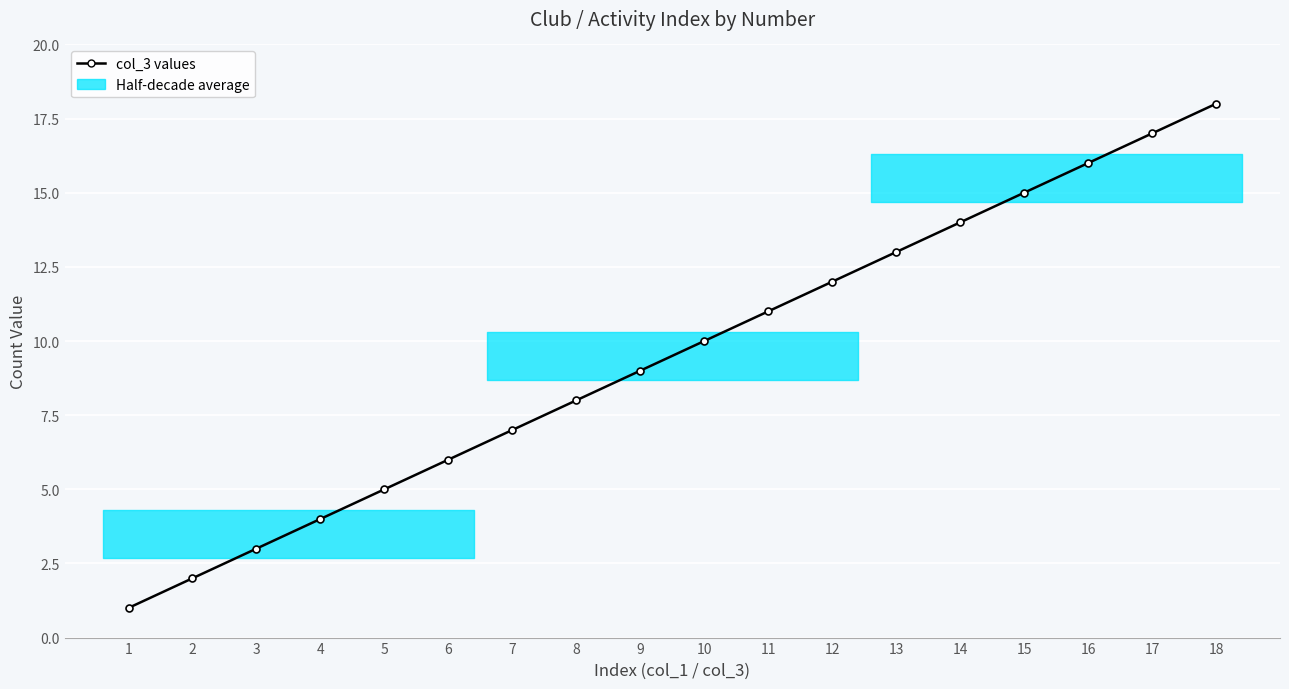

What is the value of the 14th point from the left?

14